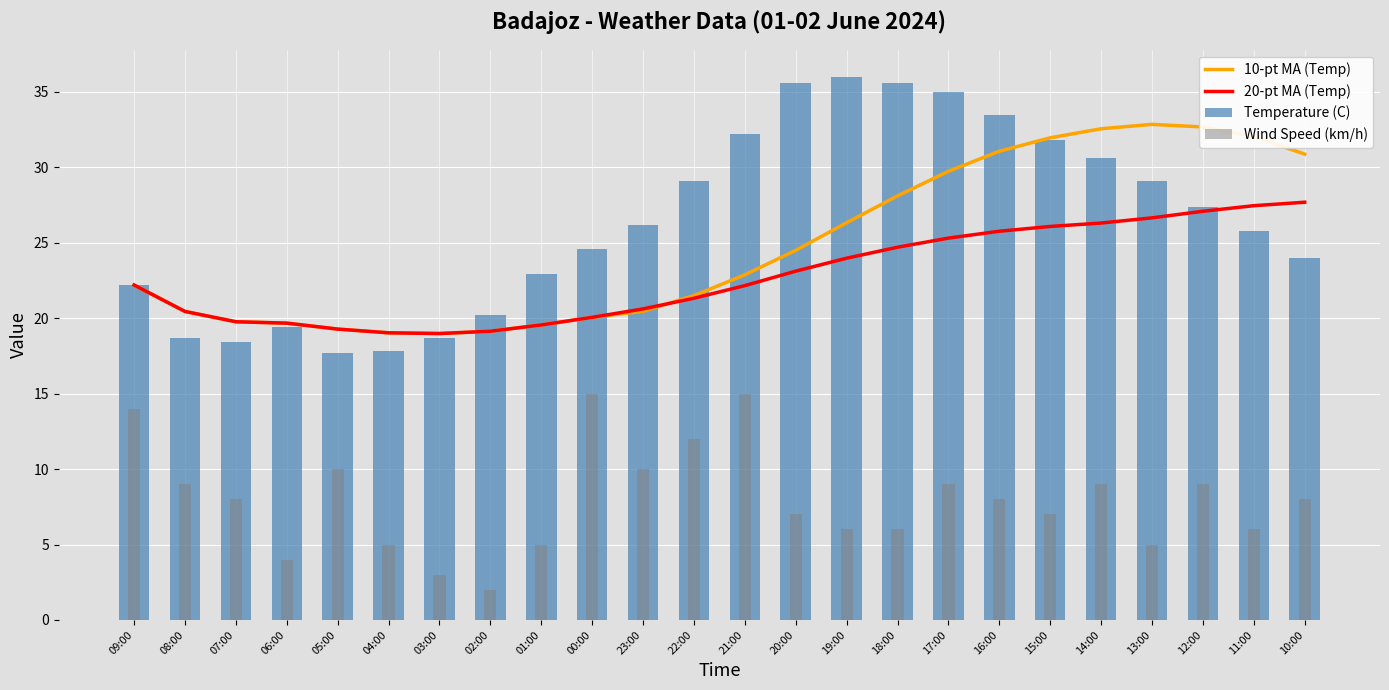

Between 22:00 and 14:00, which series saw the biggest shift?

10-pt MA (Temp)